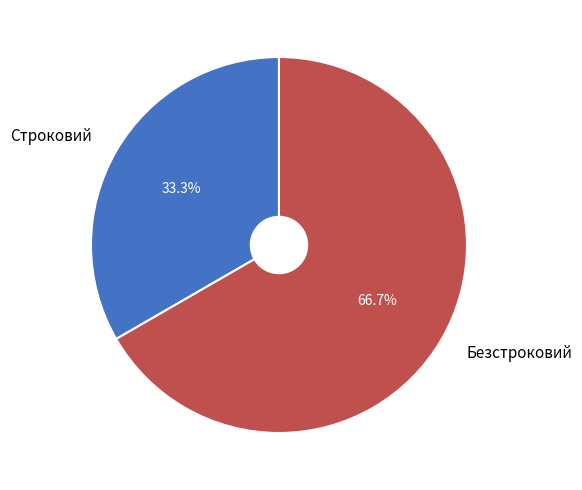

To the nearest percent, what percentage of the pie is Строковий?

33%